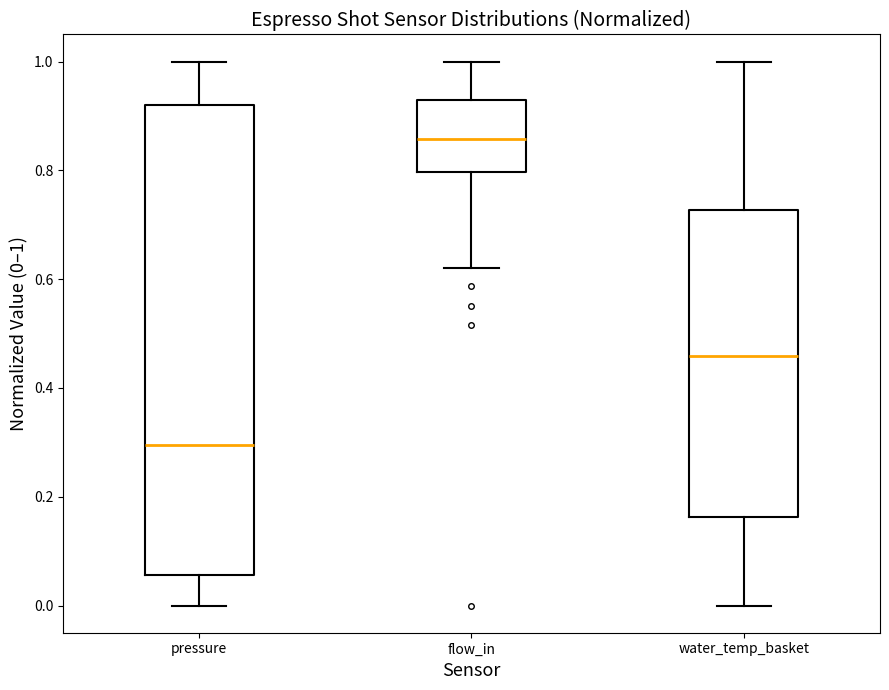

Reading left to right, transcribe this box plot: for each box, give where its median line is, the range the box spans, and where its two whiskers end, as read against the y-axis. The values are not printed on the chart, so give them approximately, as read against the axis.

pressure: median 0.30, box 0.06 to 0.92, whiskers 0.00 to 1.00
flow_in: median 0.86, box 0.80 to 0.92, whiskers 0.62 to 1.00
water_temp_basket: median 0.46, box 0.16 to 0.72, whiskers 0.00 to 1.00